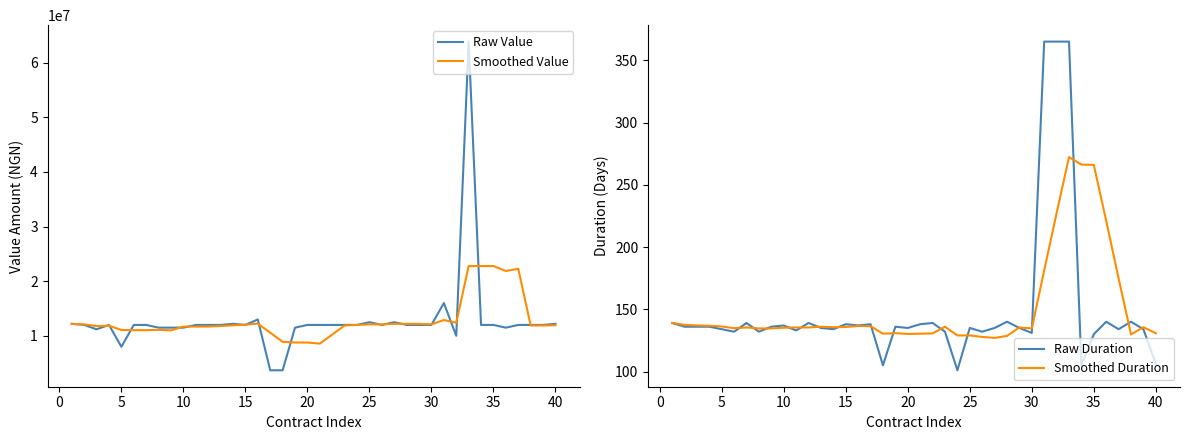

What is the highest value of the Smoothed Value series?

22772376.2